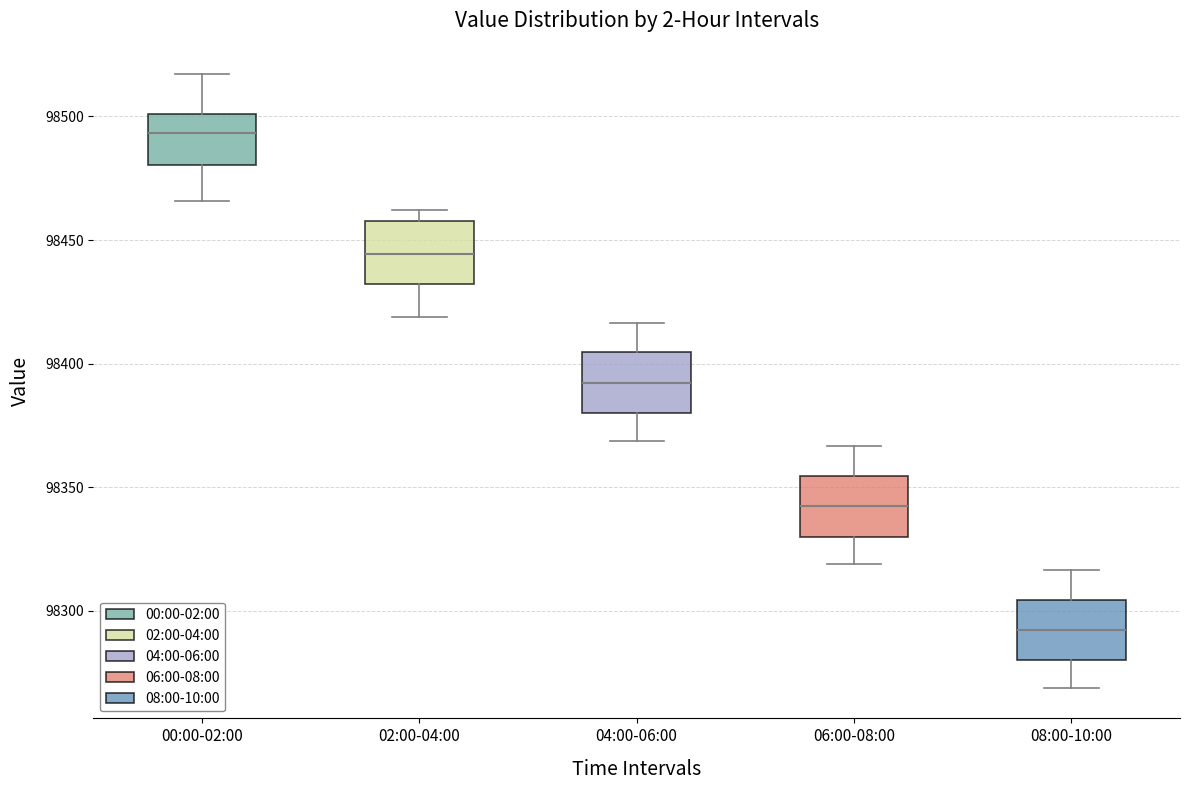

Where does the median line of the box for 00:00-02:00 sit on the y-axis? The values are not printed on the chart, so give them approximately, as read against the axis.

98495